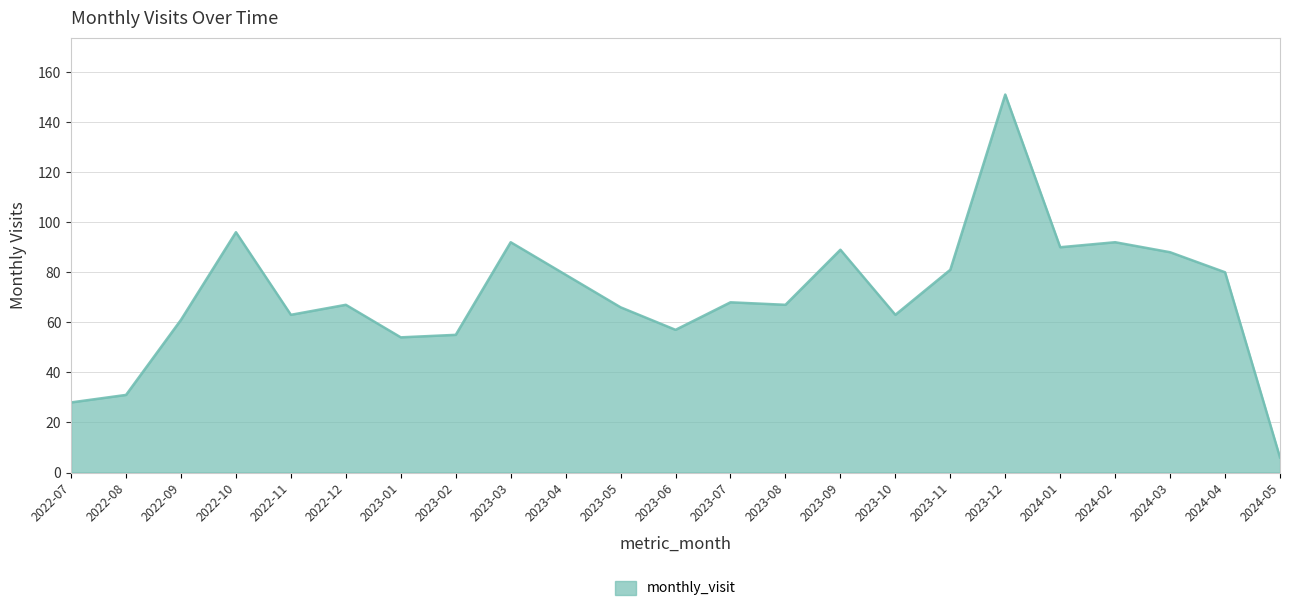

What is the difference between the values at 2022-08 and 2024-01?

59